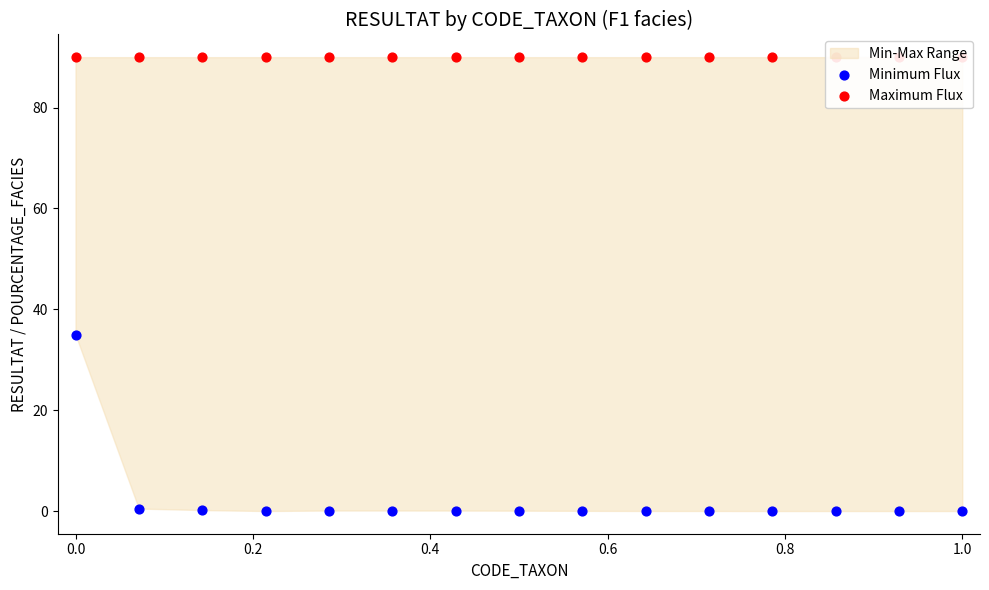

What is the total value across all series at 0.2?

90.2